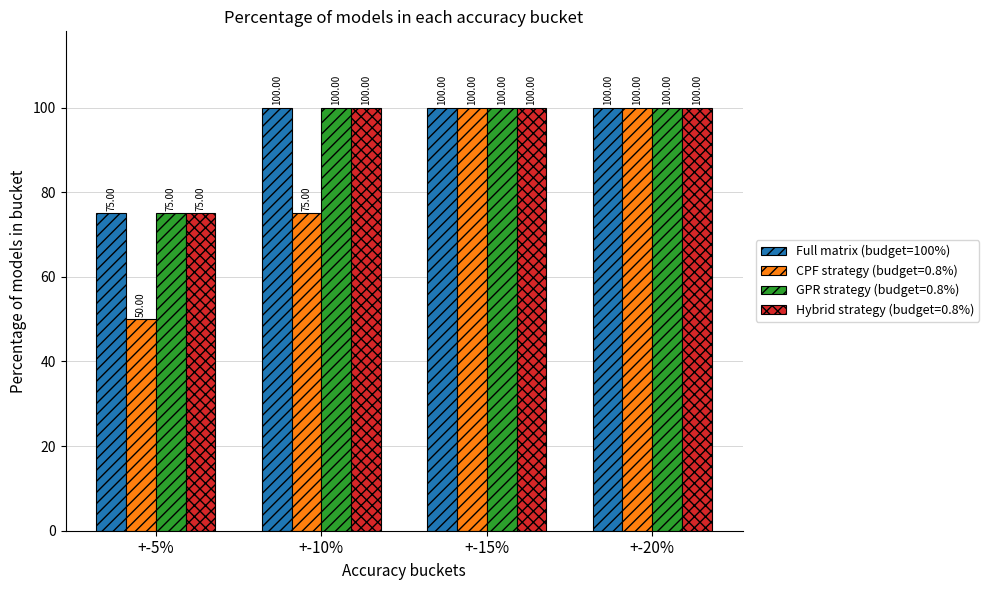

What is the smallest value displayed?

50